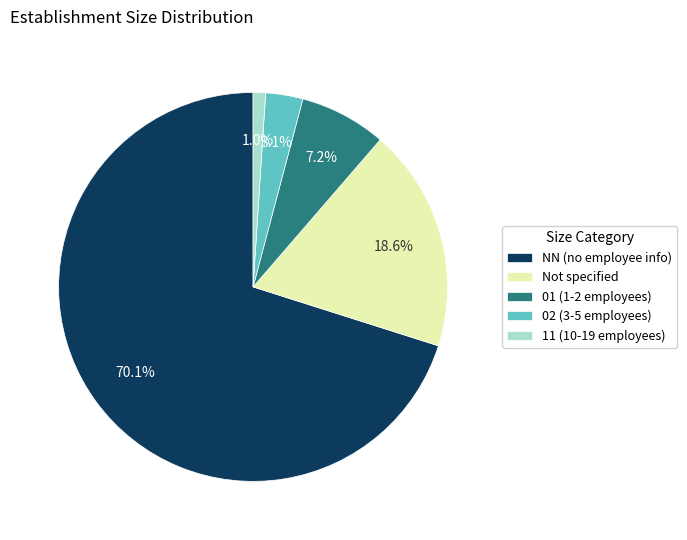

Combined, do NN (no employee info) and Not specified account for over 50%?

Yes